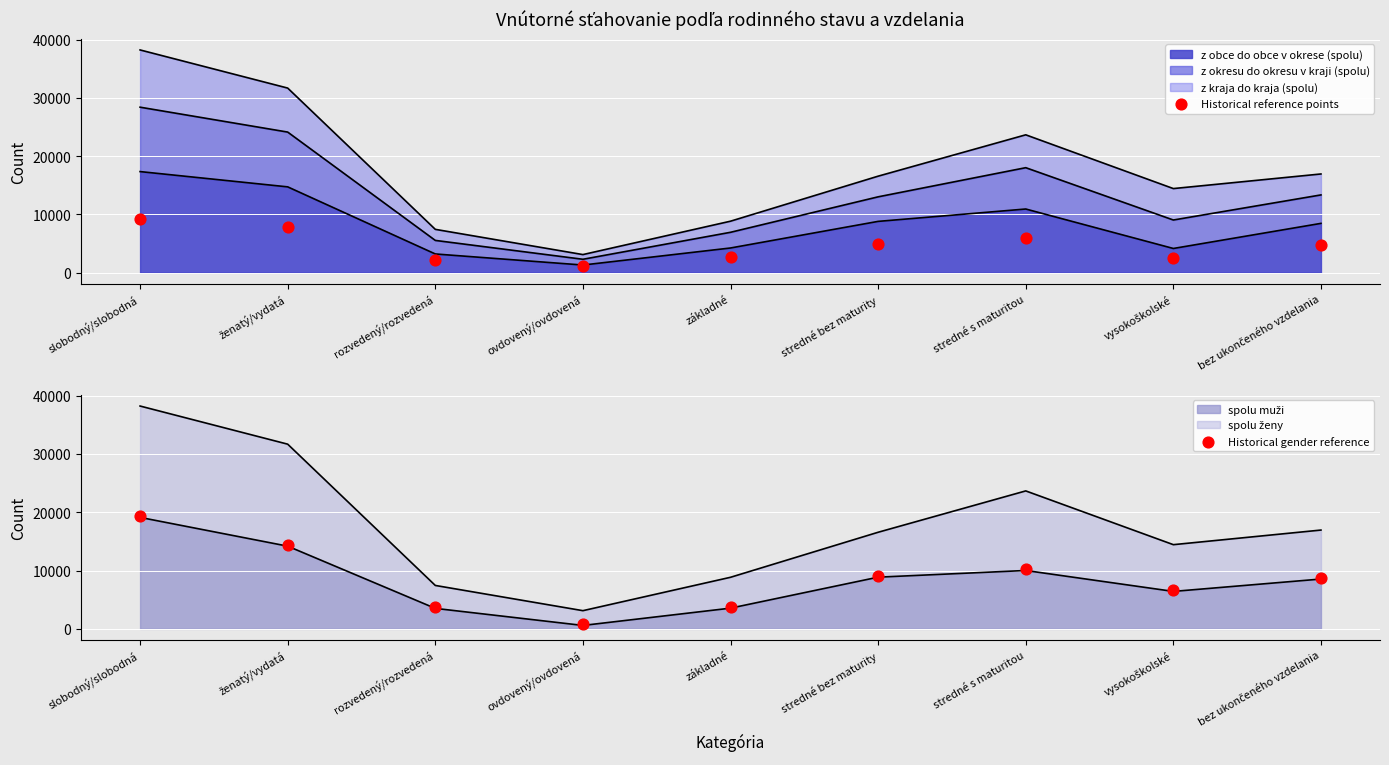

Which series has the largest total across all categories?

Historical gender reference